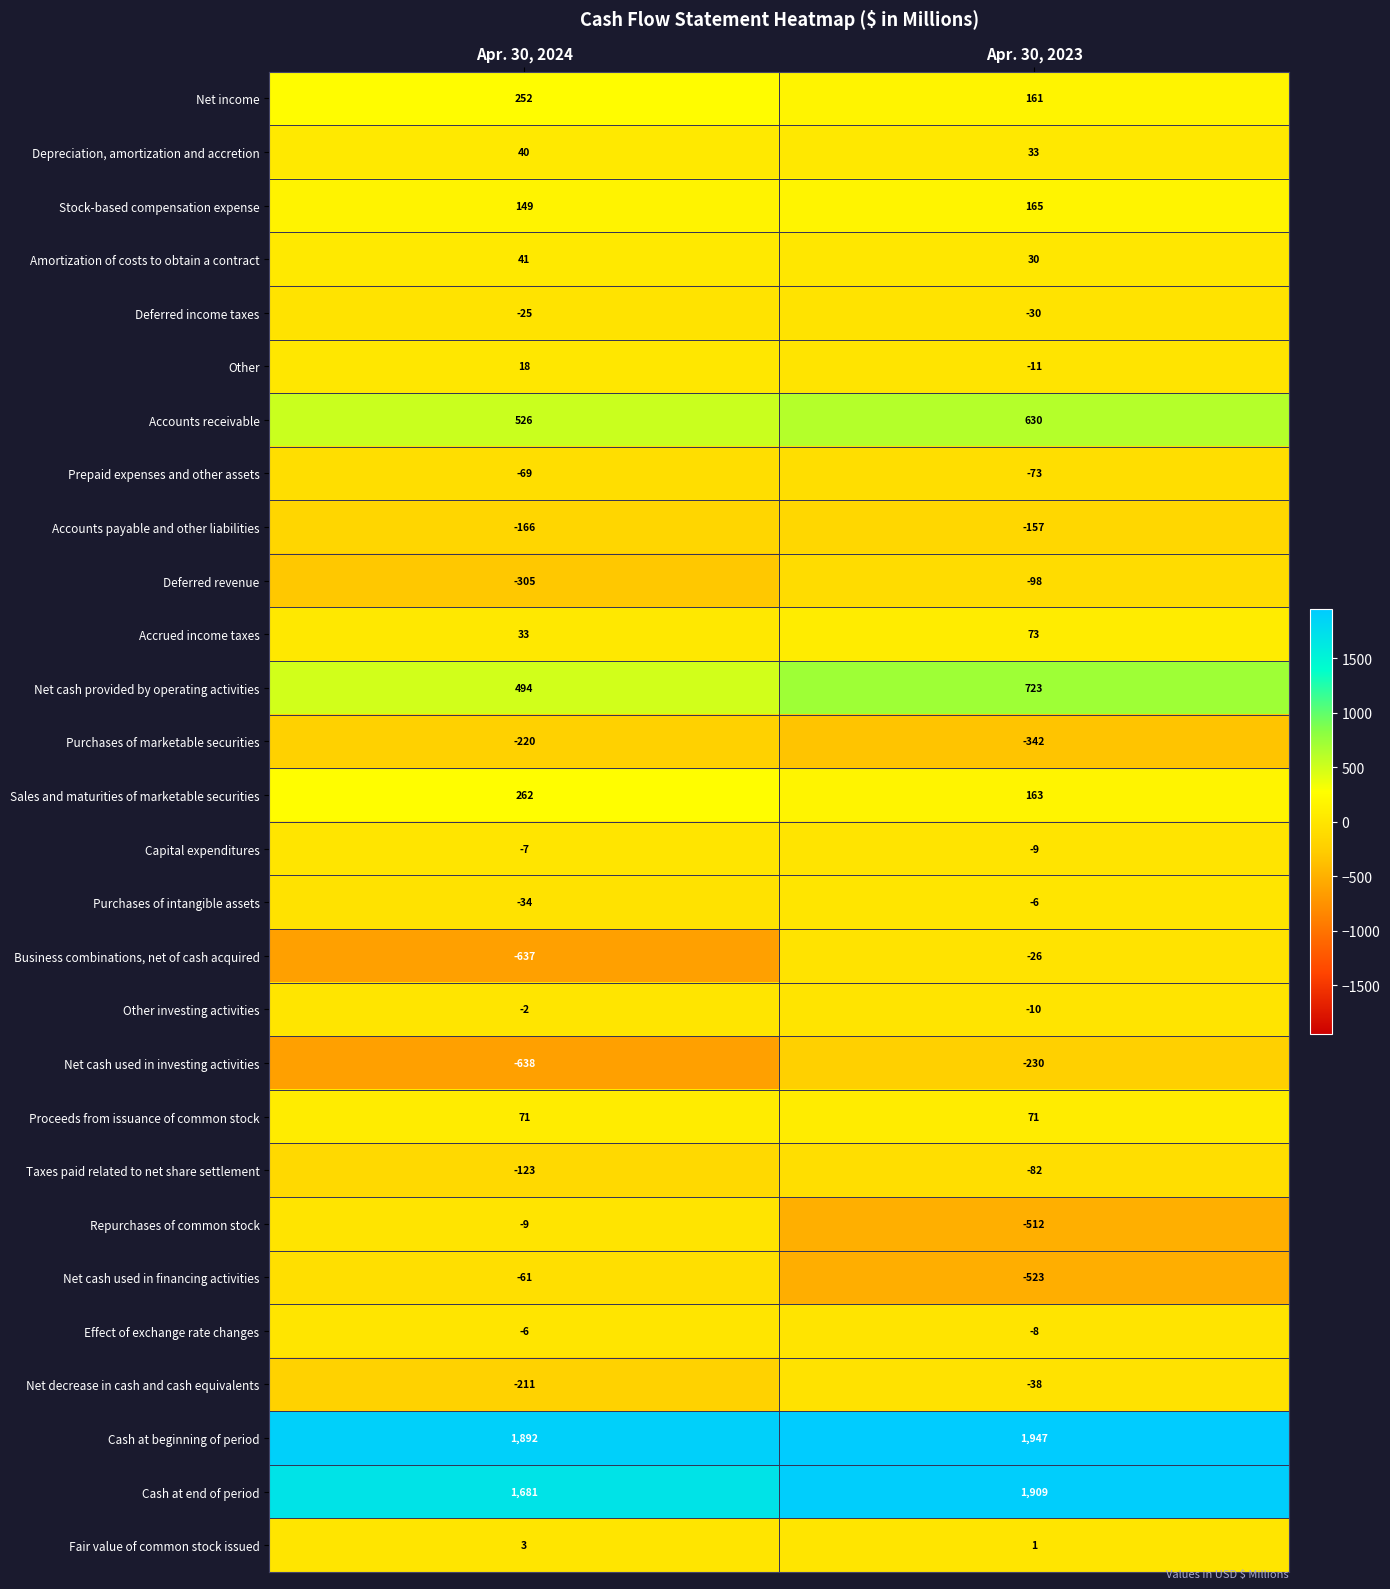

What is the total value across all series at Apr. 30, 2024?

2949